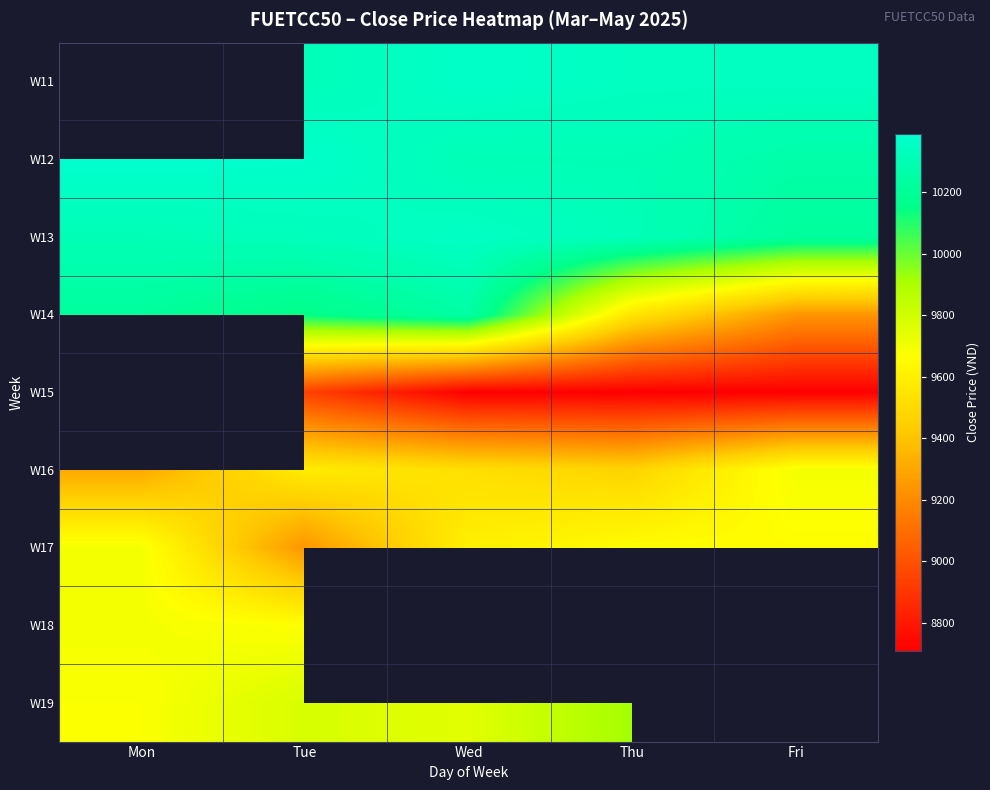

How many series are shown in this chart?

9